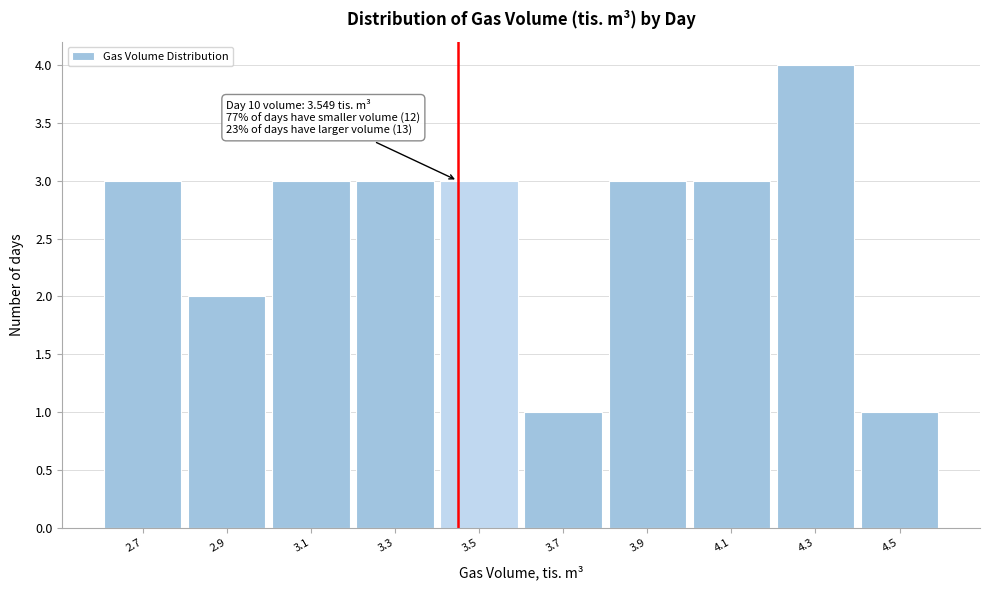

Reading right to left, what are all the values shown in this chart?

4.5=1	4.3=4	4.1=3	3.9=3	3.7=1	3.5=3	3.3=3	3.1=3	2.9=2	2.7=3